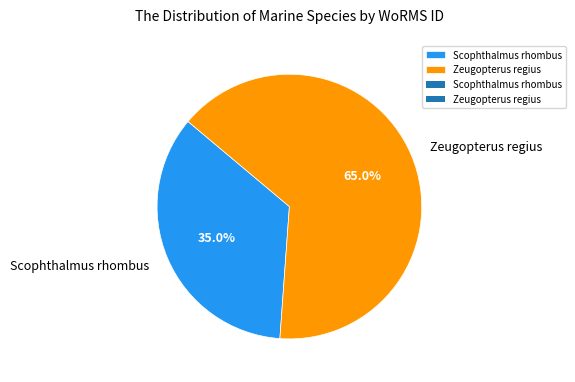

What is the ratio of the value at Zeugopterus regius to the value at Scophthalmus rhombus?

1.9